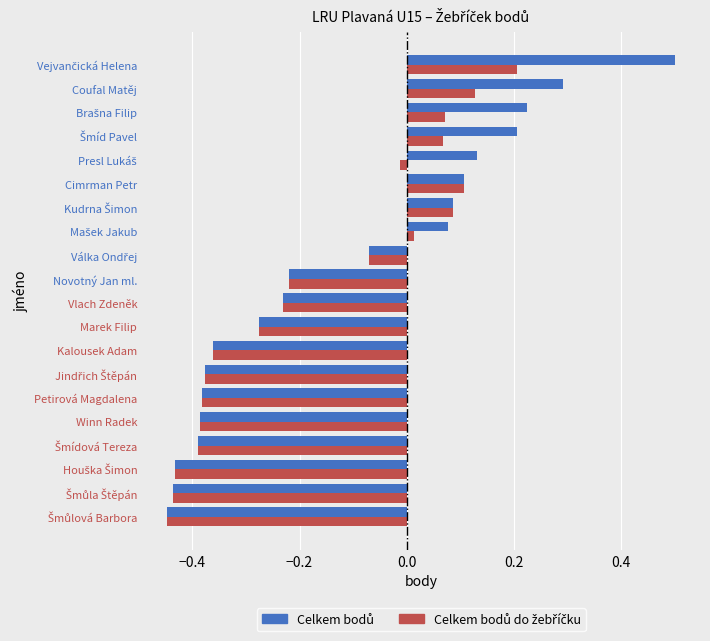

Count the number of categories in the chart.

20